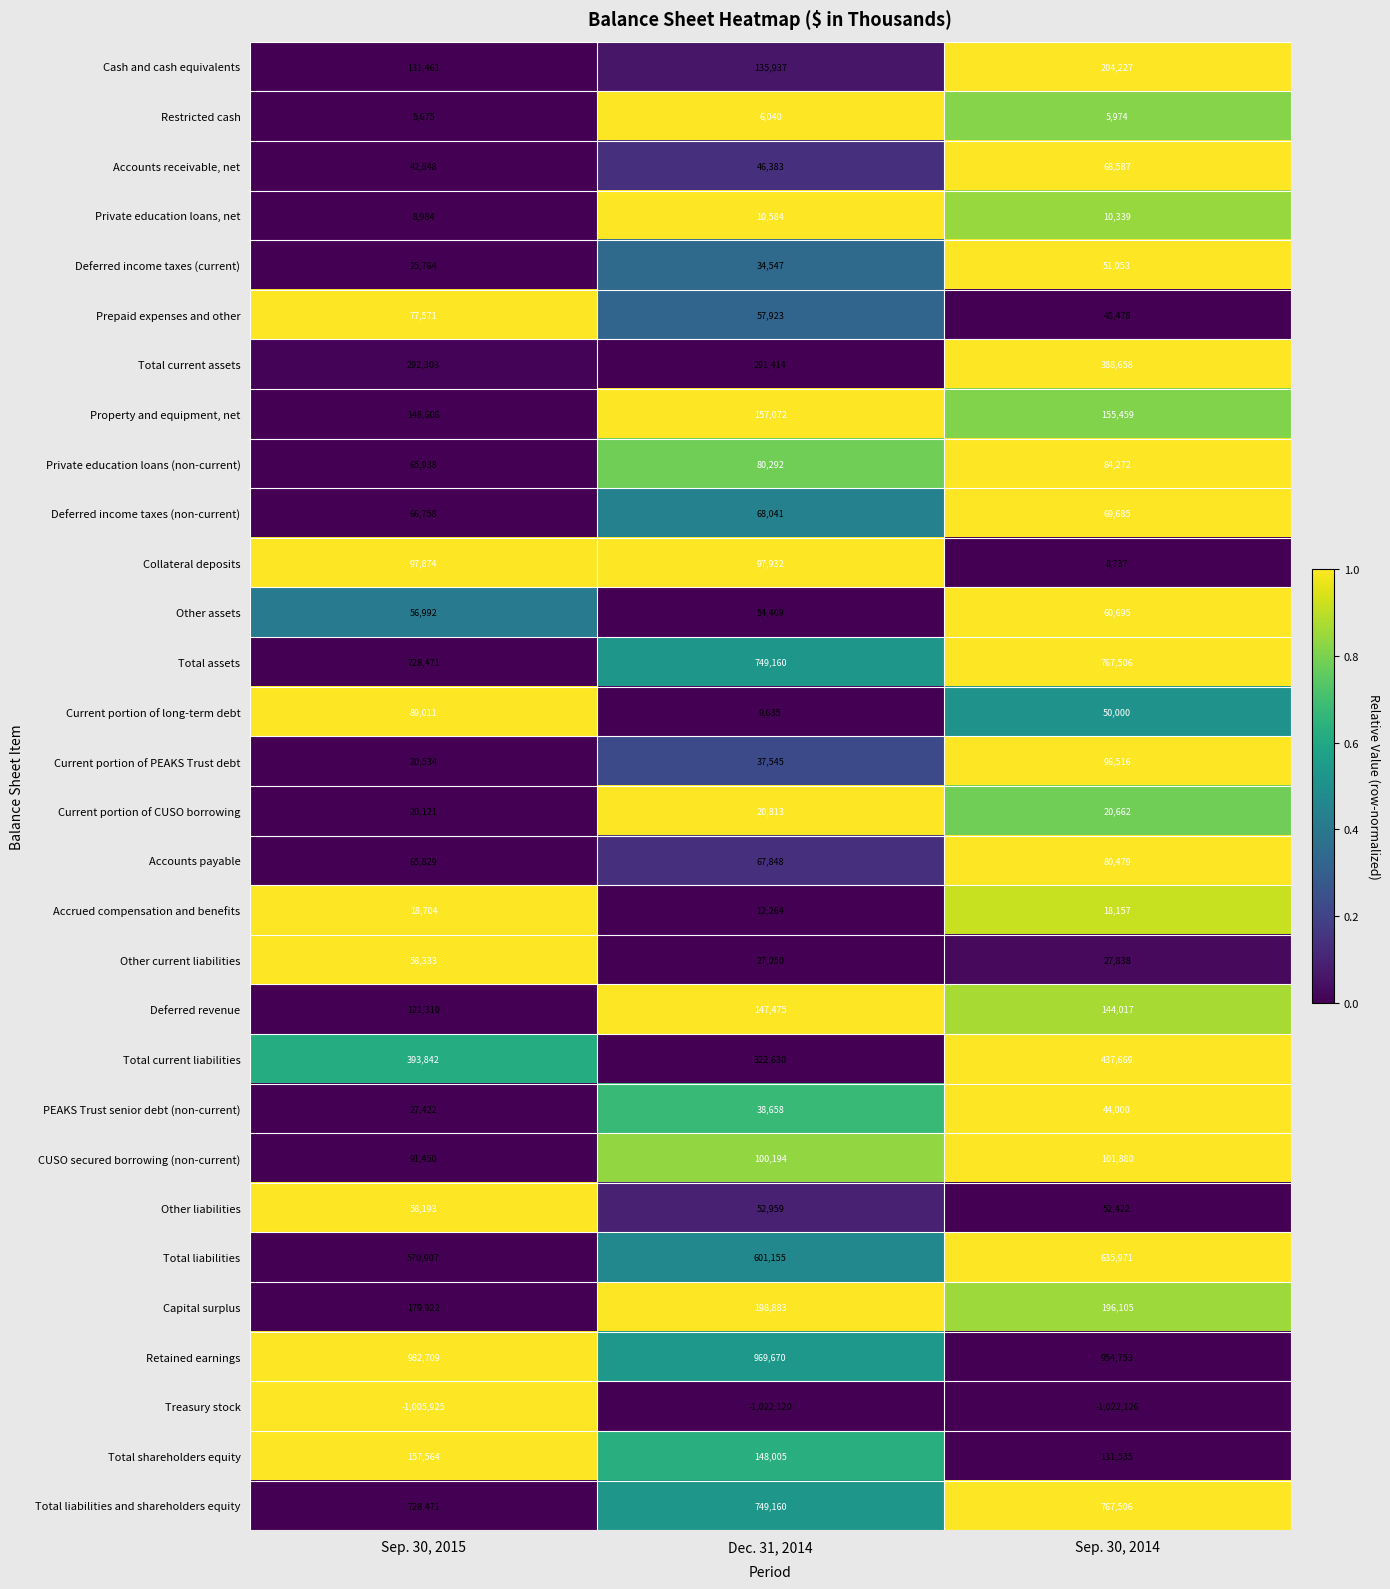

True or false: CUSO secured borrowing (non-current) has a value of 101880 at Sep. 30, 2014.

True